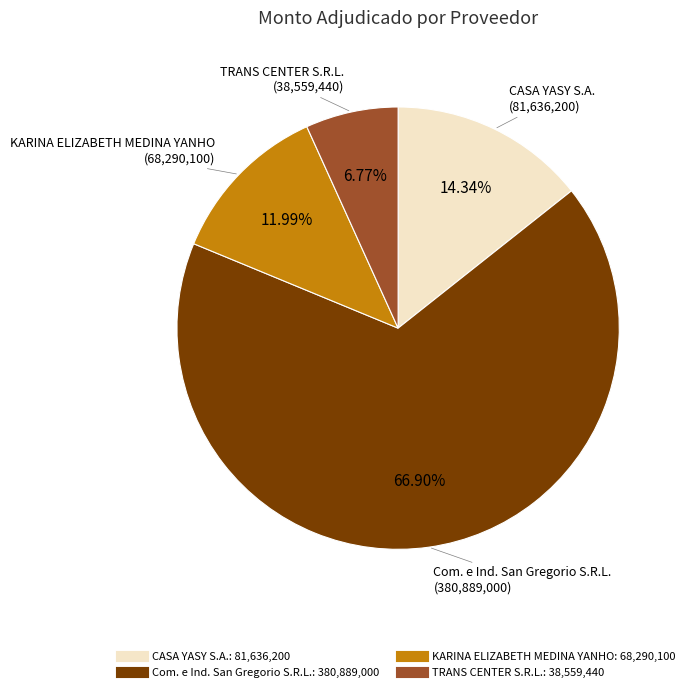

Is KARINA ELIZABETH MEDINA YANHO the majority of the pie?

No